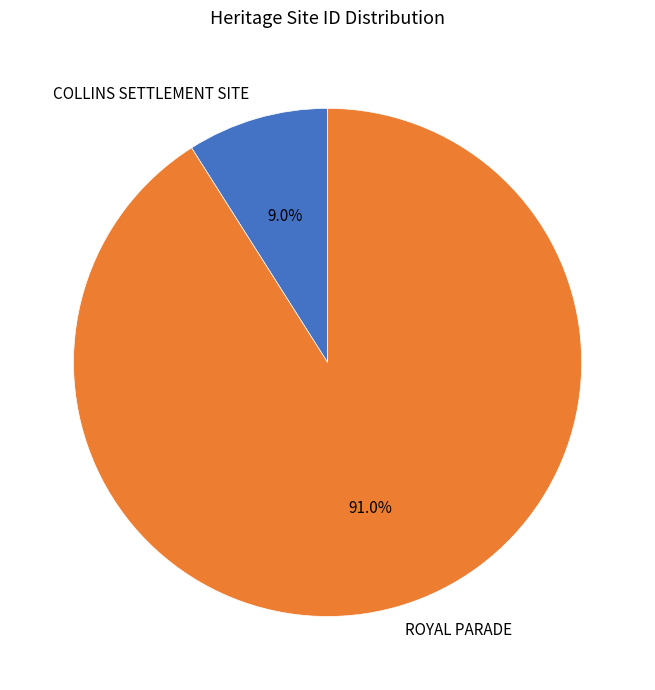

To the nearest percent, what percentage of the pie is ROYAL PARADE?

91%